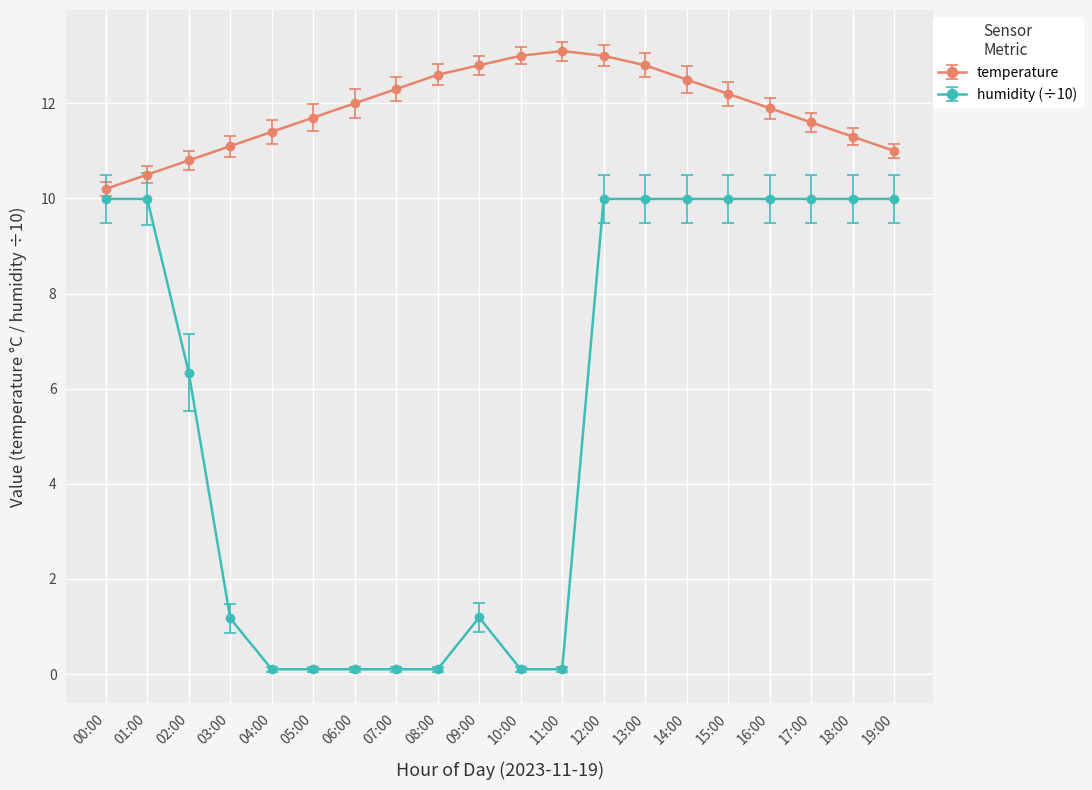

What is the total value across all series at 03:00?

12.3